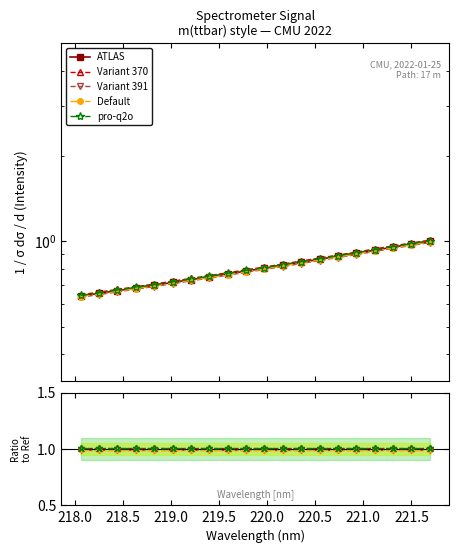

True or false: Default has a value of 0.4 at 11.

False